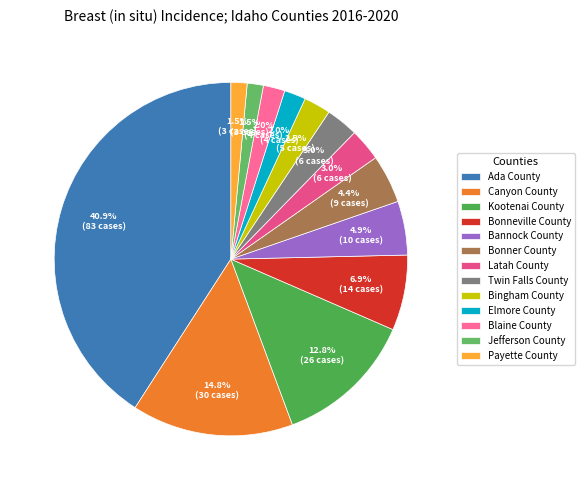

What is the smallest slice in the pie chart?

Jefferson County